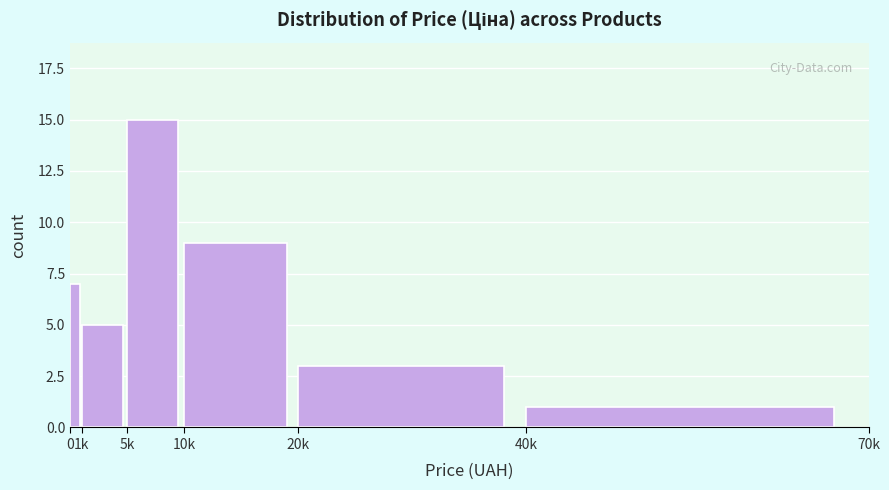

Reading left to right, list all the values displayed in this chart.

7	5	15	9	3	1